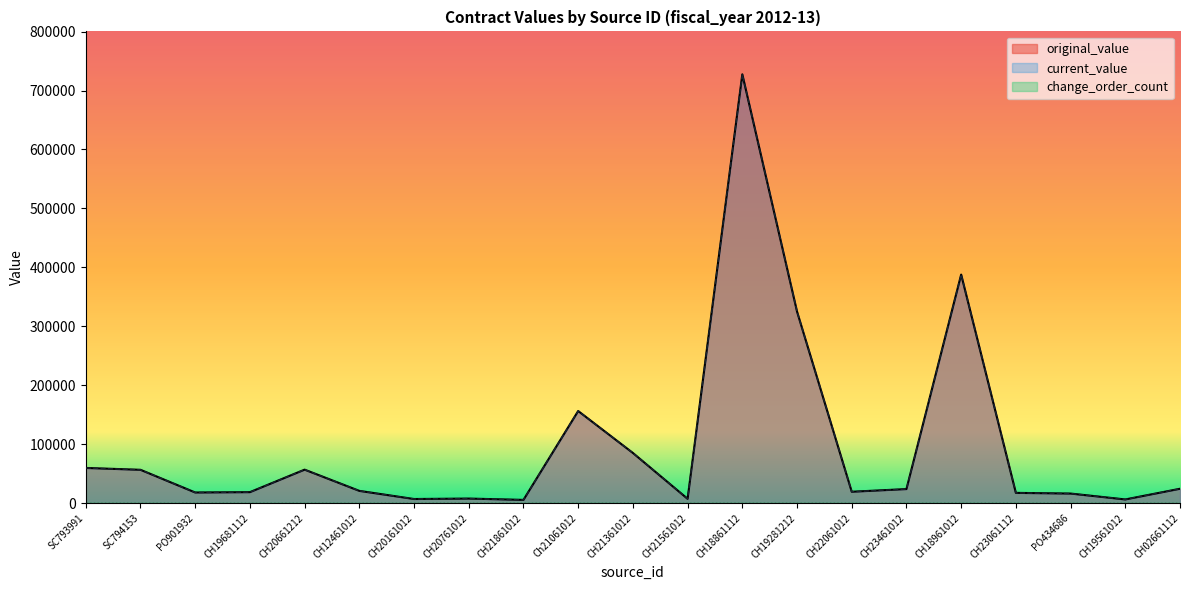

Rank the series at CH21861012 from lowest to highest value.

original_value, current_value